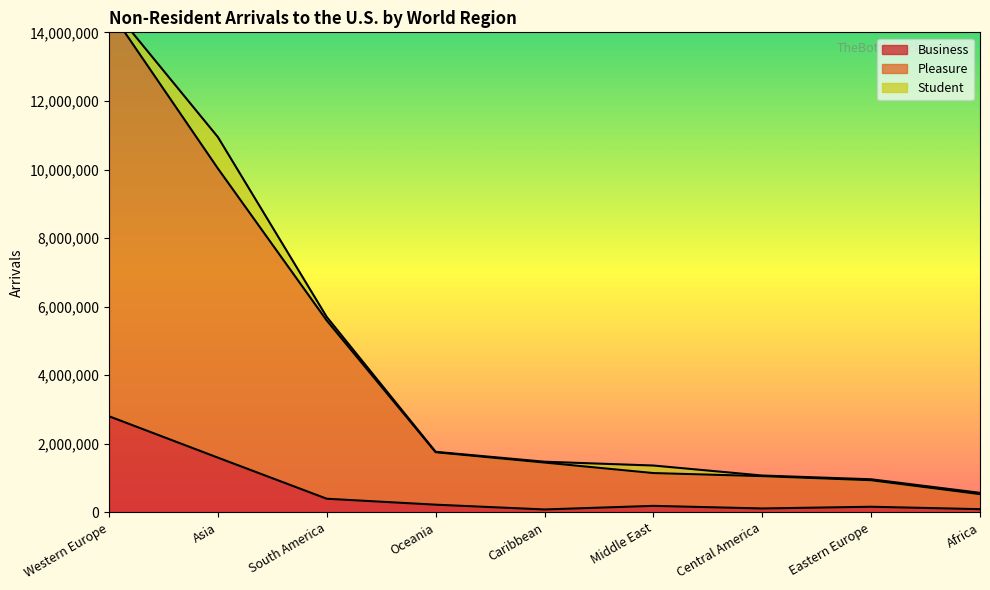

The Business series shows 1598226 at Asia. True or false?

True